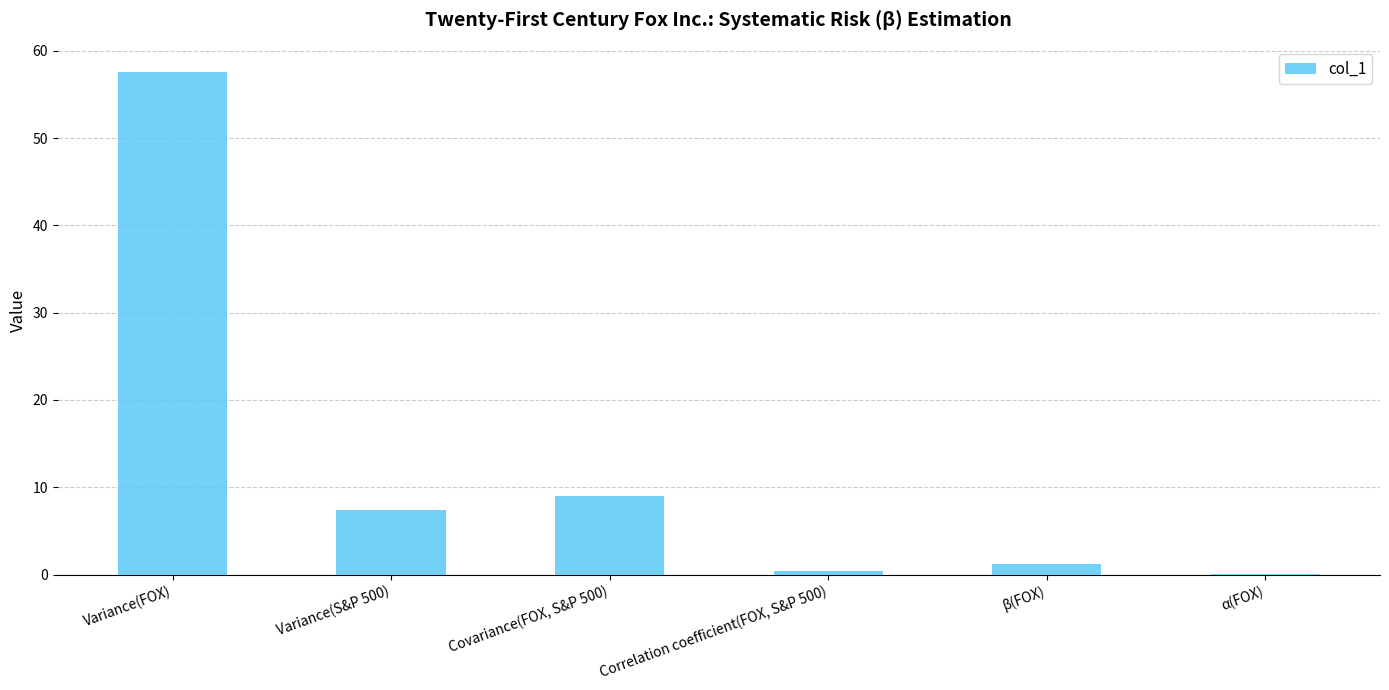

What is the change in value from Variance(S&P 500) to β(FOX)?

-6.1